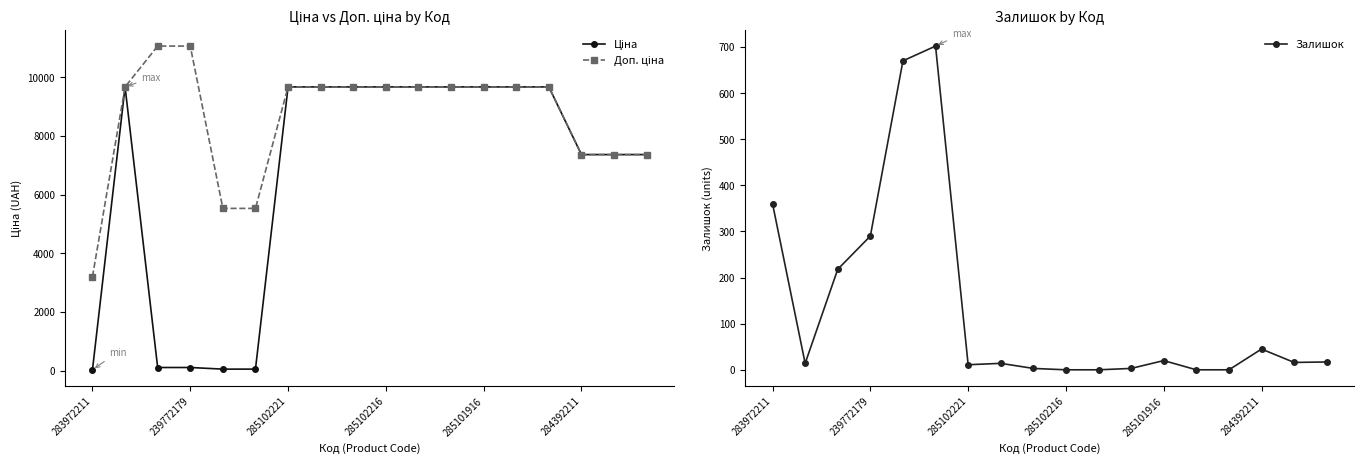

What is the value of the Доп. ціна point at the 13th from the left?

9664.7